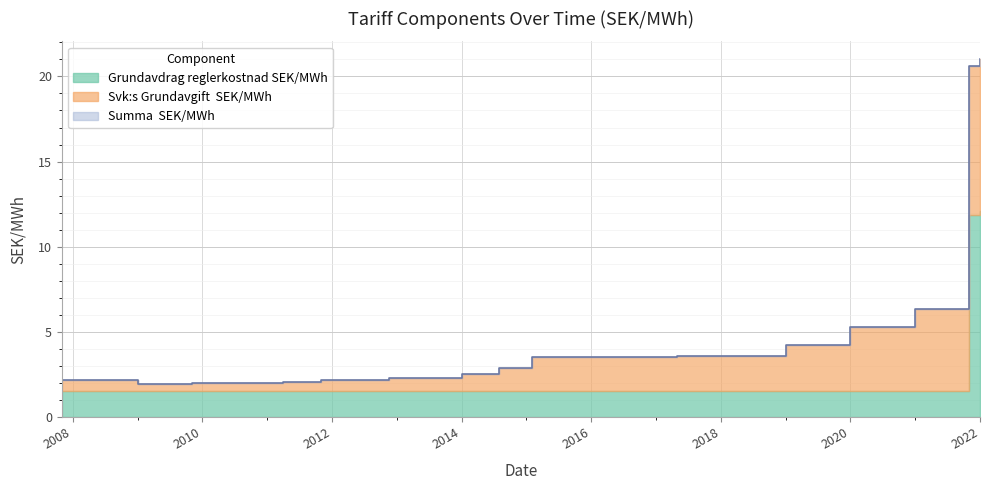

Is the value of Svk:s Grundavgift  SEK/MWh at 2017-05-01 greater than the value of Summa  SEK/MWh at 2022-01-01?

No